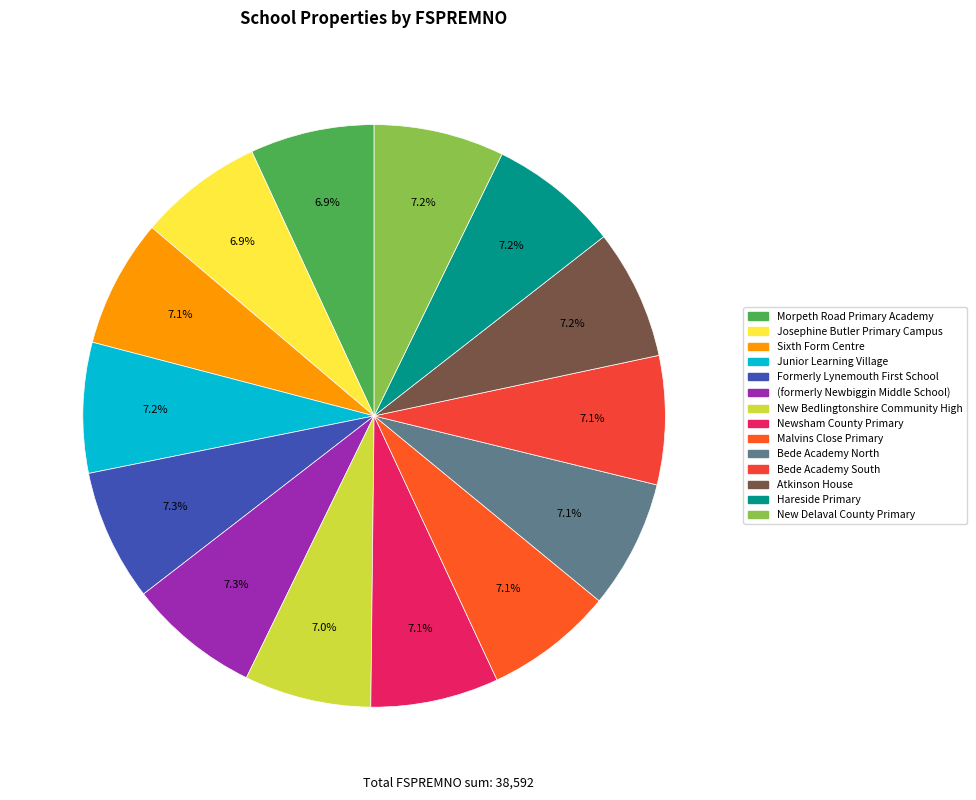

Is there a majority slice in this chart?

No